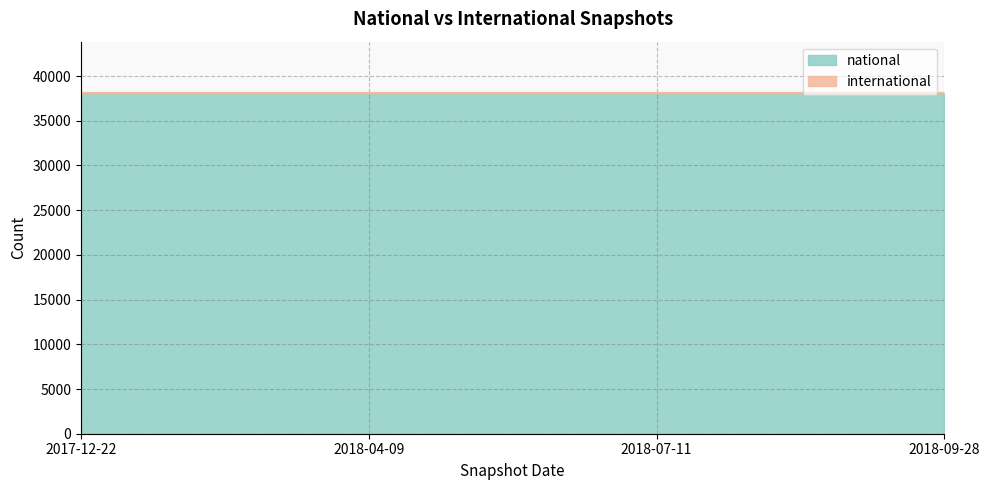

Rank the series at 2017-12-22 from highest to lowest value.

national, international